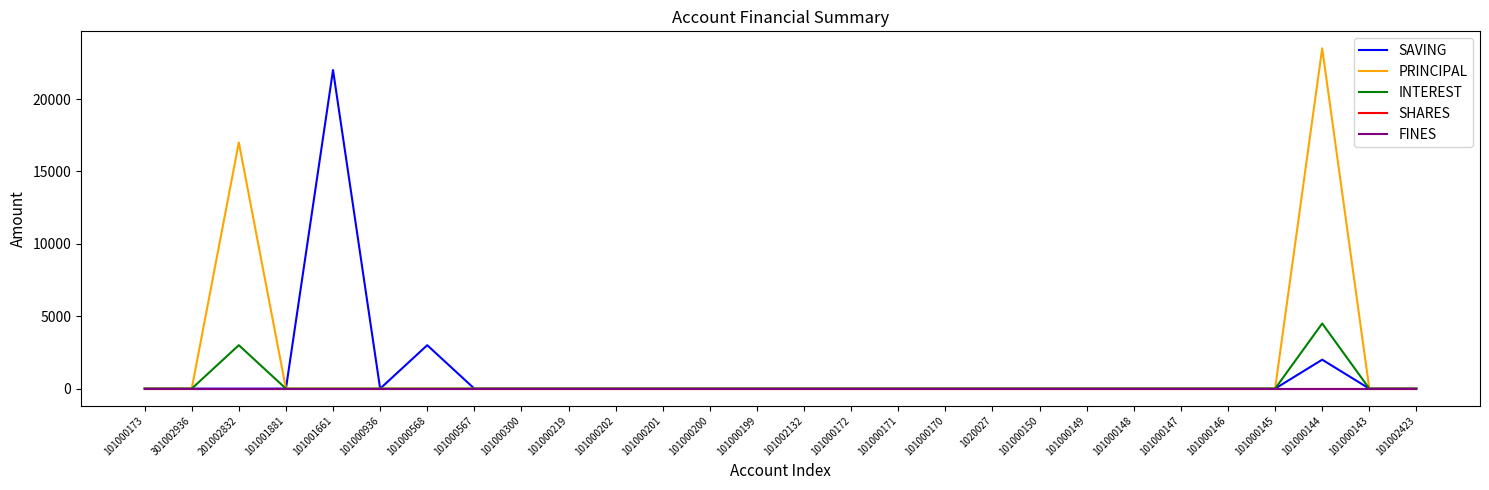

What is the difference between the maximum and minimum values in the INTEREST series?

4500